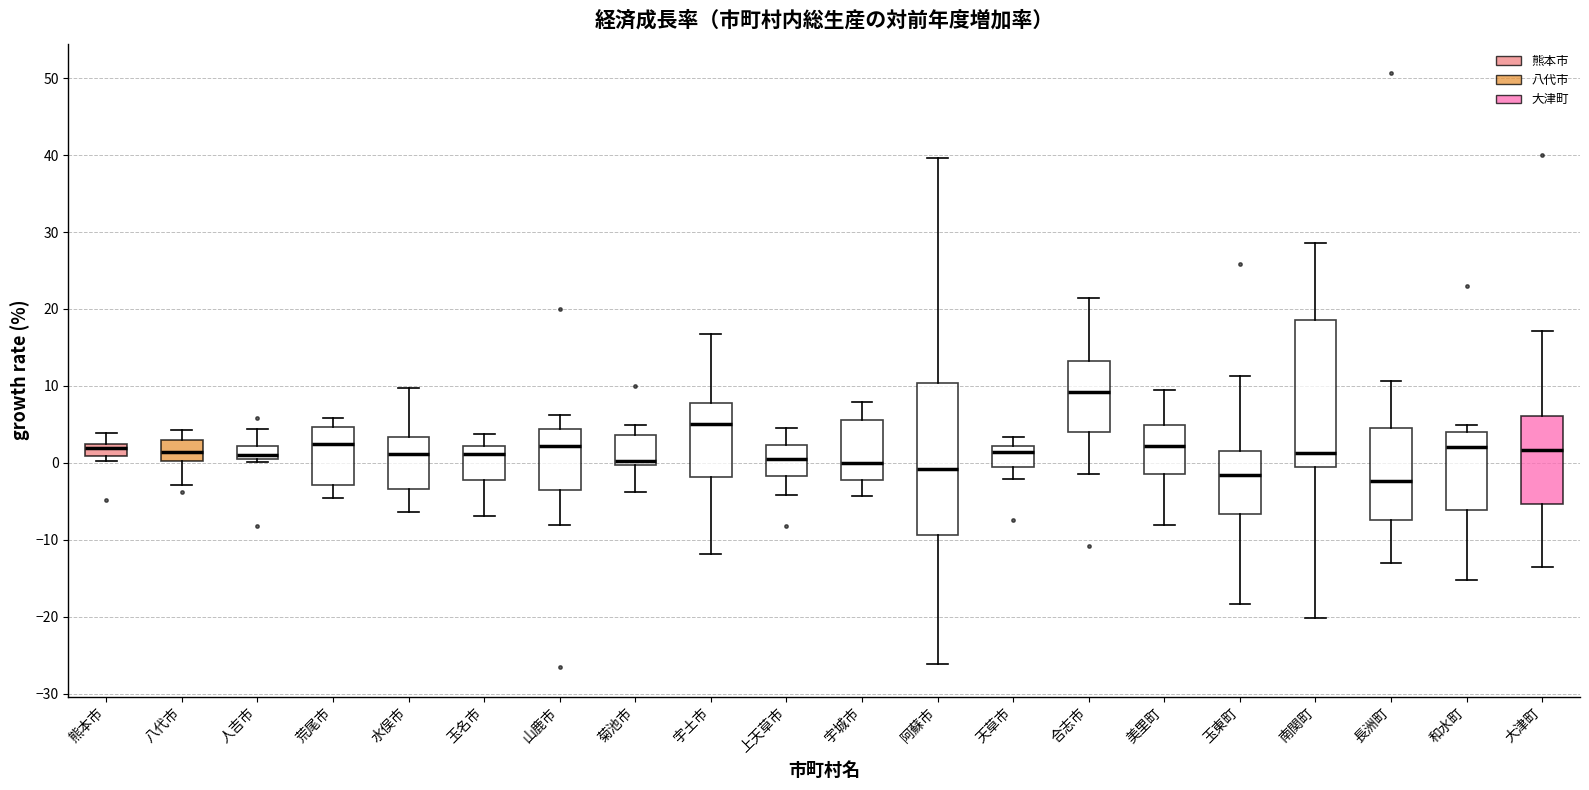

Where does the upper whisker of the box for 南関町 end on the y-axis? The values are not printed on the chart, so give them approximately, as read against the axis.

29